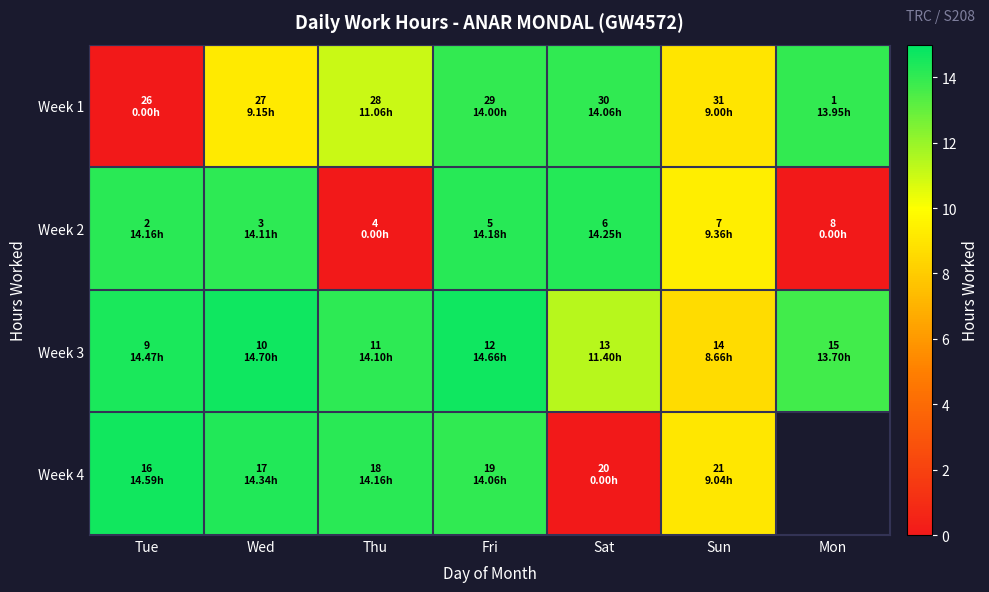

What is the difference between the maximum and minimum values in the Week 4 series?

14.6